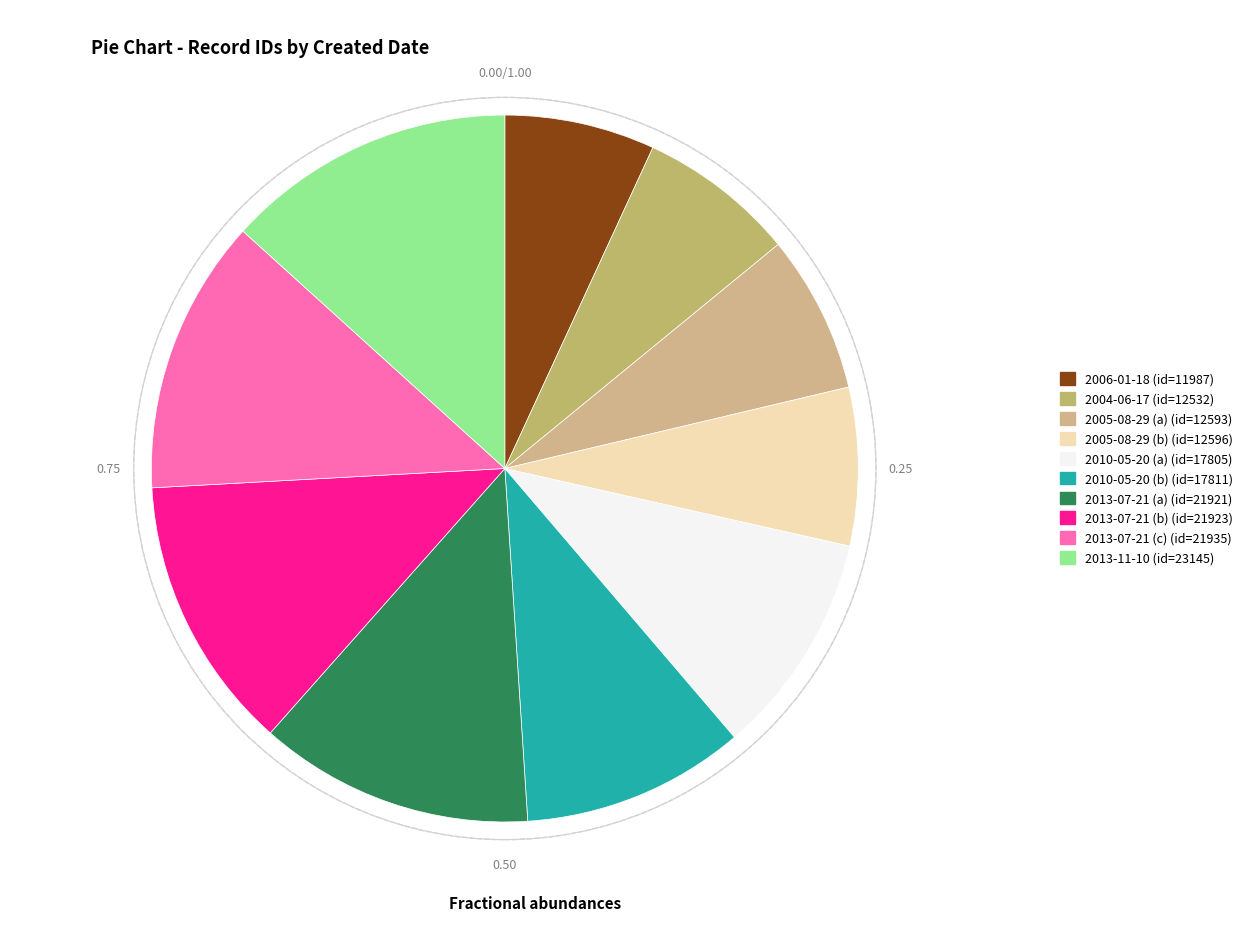

Rank the categories by value from lowest to highest.

2006-01-18, 2004-06-17, 2005-08-29 (a), 2005-08-29 (b), 2010-05-20 (a), 2010-05-20 (b), 2013-07-21 (a), 2013-07-21 (b), 2013-07-21 (c), 2013-11-10